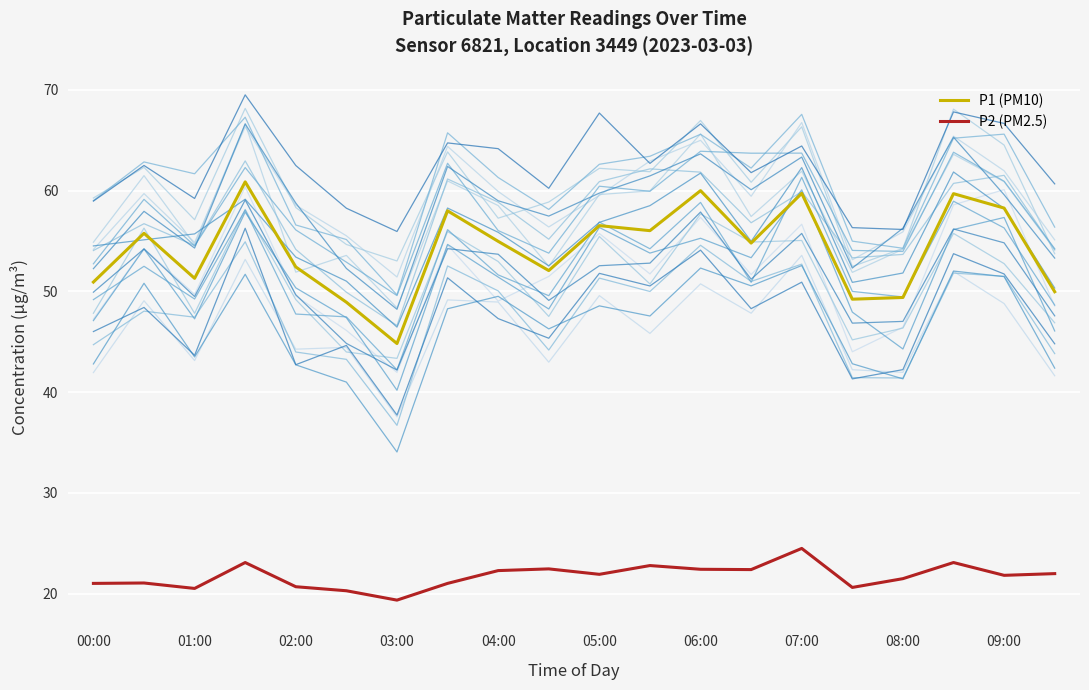

The value of P1 (PM10) at 00:00 is 50.9. True or false?

True